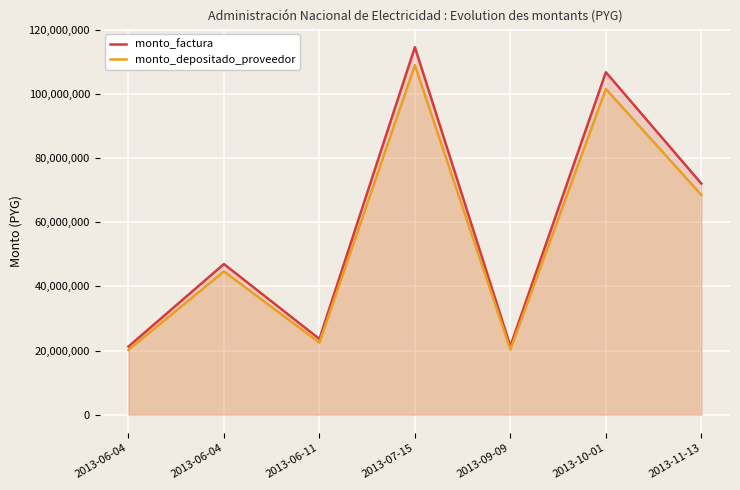

True or false: monto_factura has more than 1 points higher than both neighbors.

True